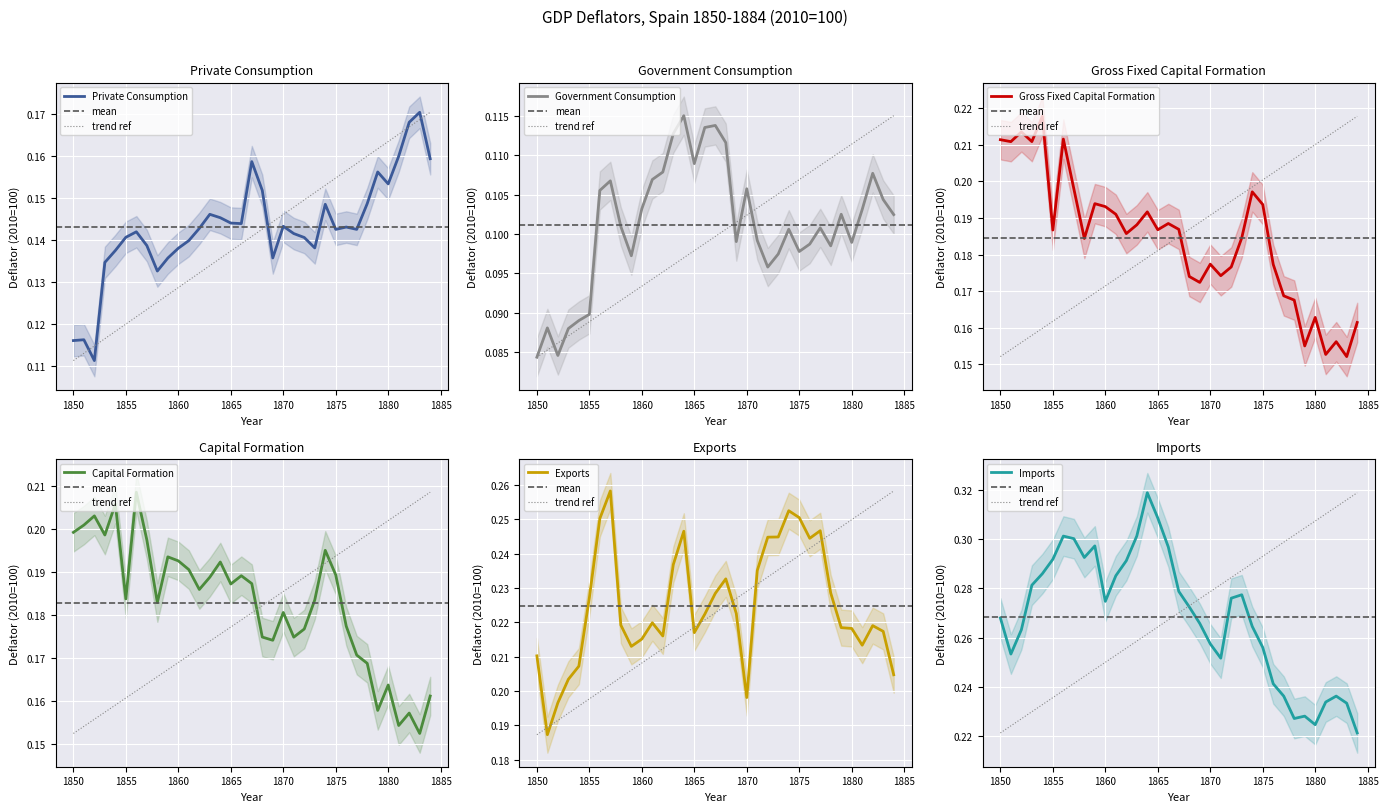

Count the Private Consumption values in the range 0 to 1.

35